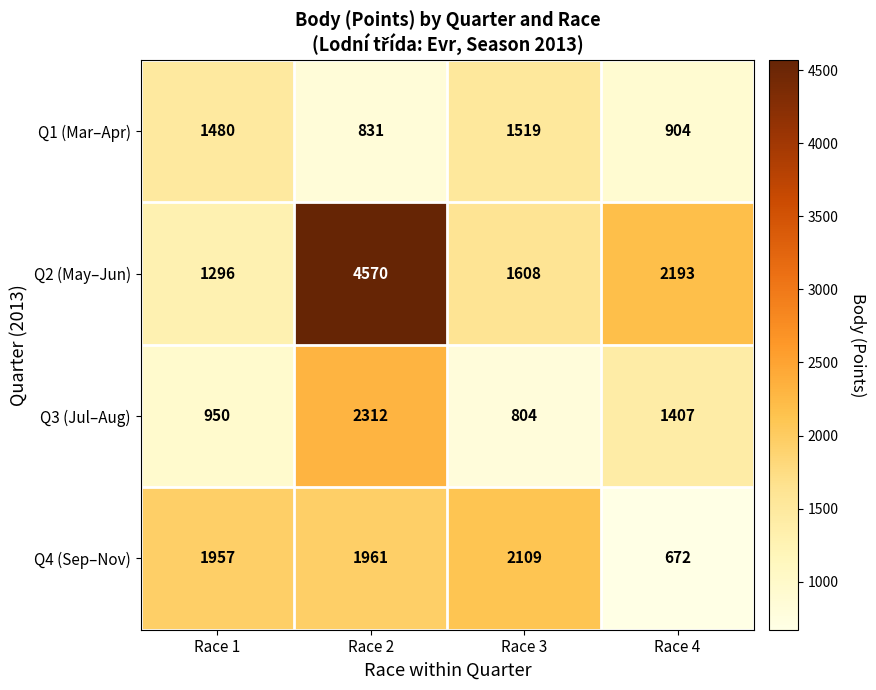

Which series has the largest total across all categories?

Q2 (May–Jun)